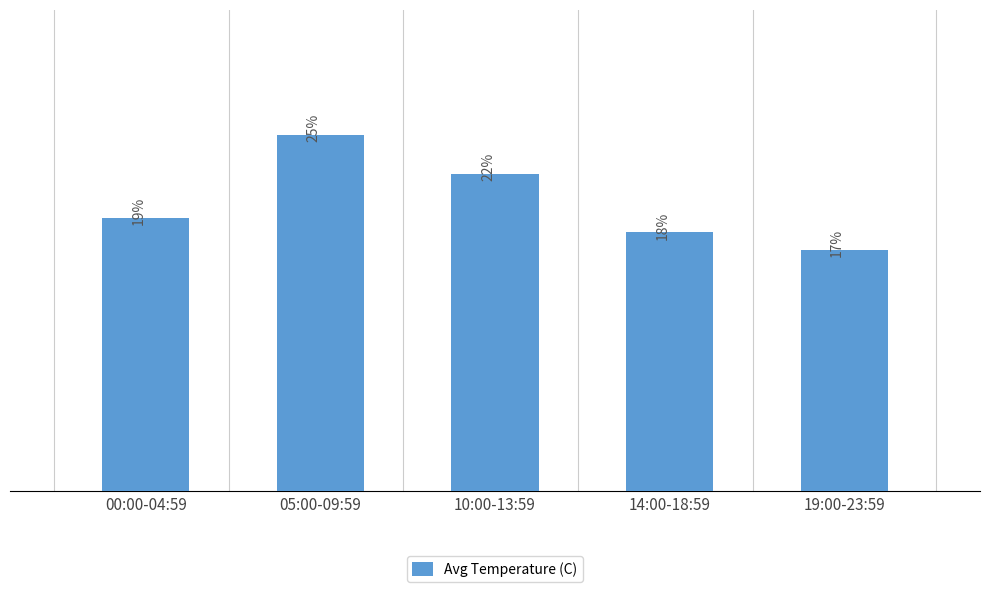

Rank the categories by value from lowest to highest.

19:00-23:59, 14:00-18:59, 00:00-04:59, 10:00-13:59, 05:00-09:59